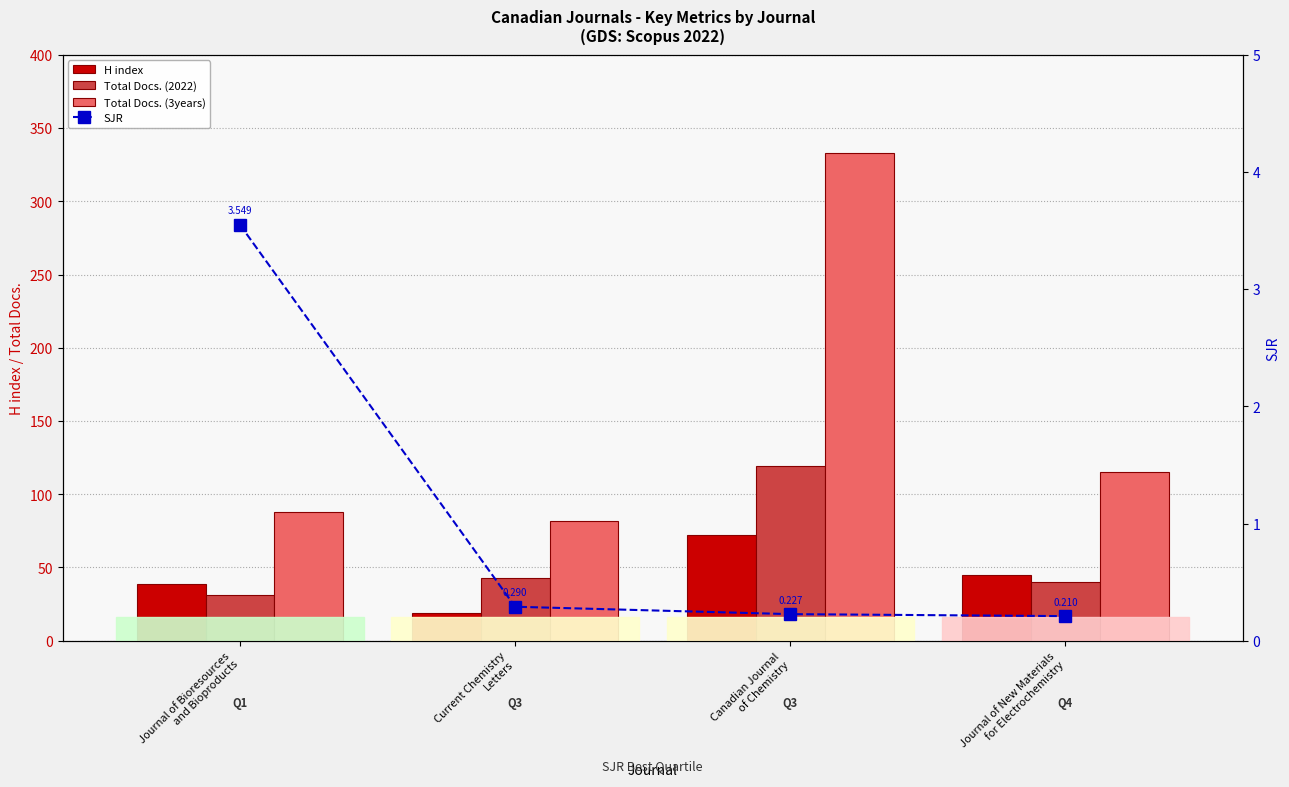

At which label is Total Docs. (3years) closest to 207?

Journal of New Materials
for Electrochemistry